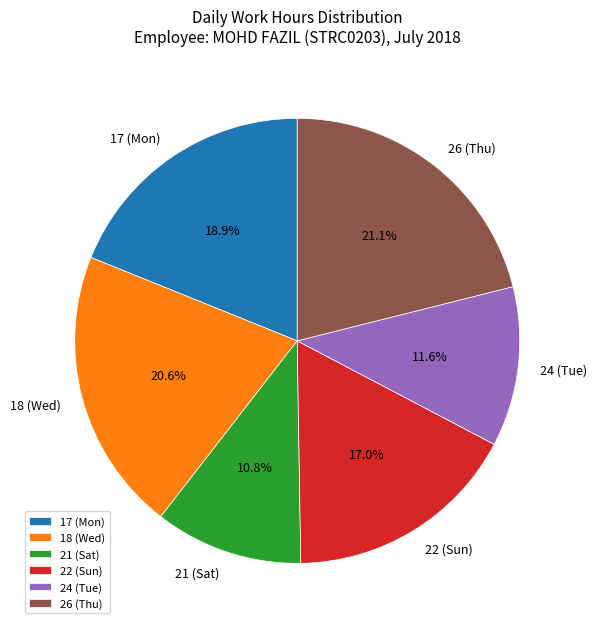

How many slices are in this pie chart?

6